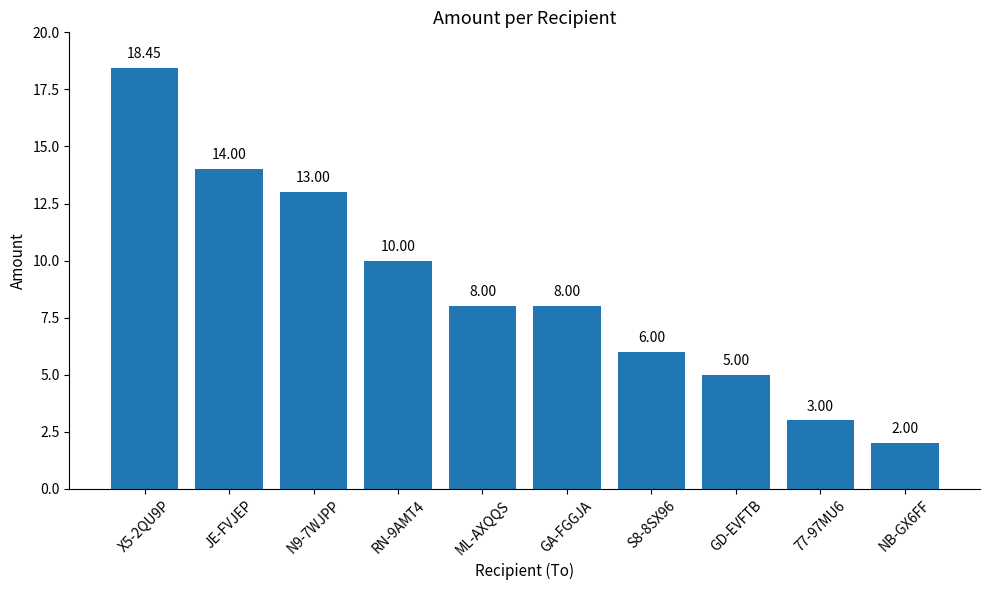

At which category does the chart reach its minimum across all series?

NB-GX6FF